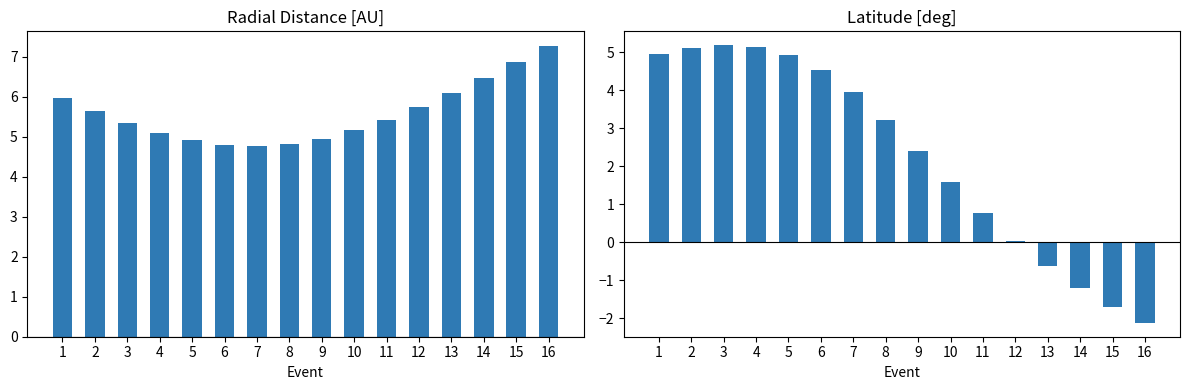

How many values in Latitude are above zero?

12